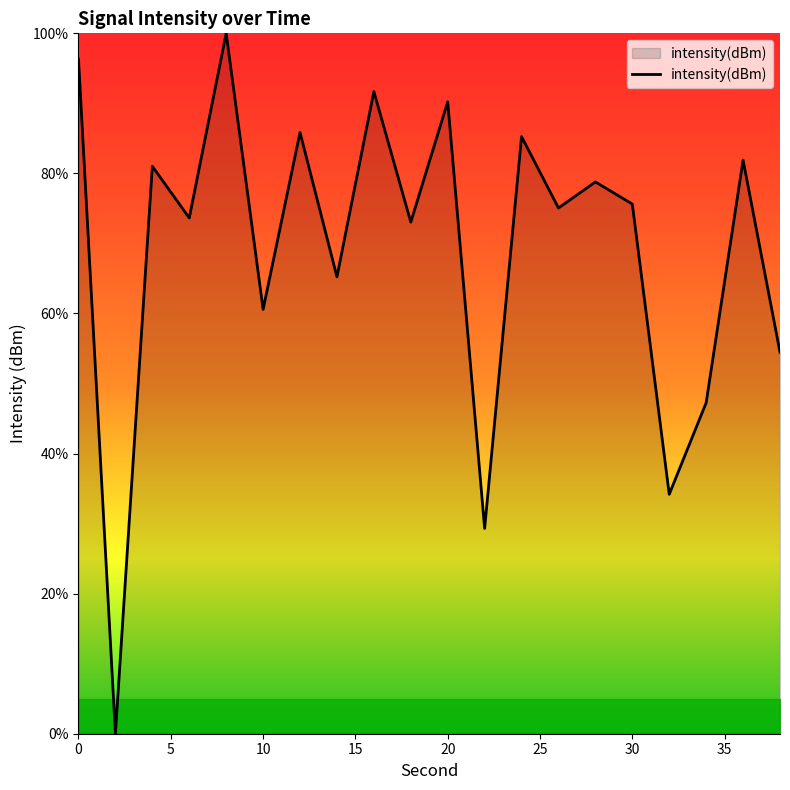

What is the difference between the maximum and minimum values?

100.0